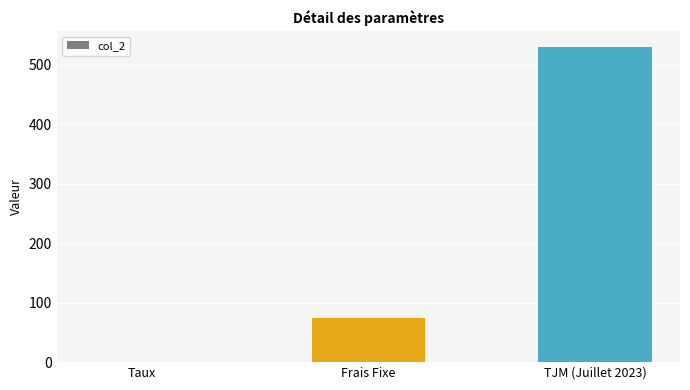

Are the bars horizontal?

No